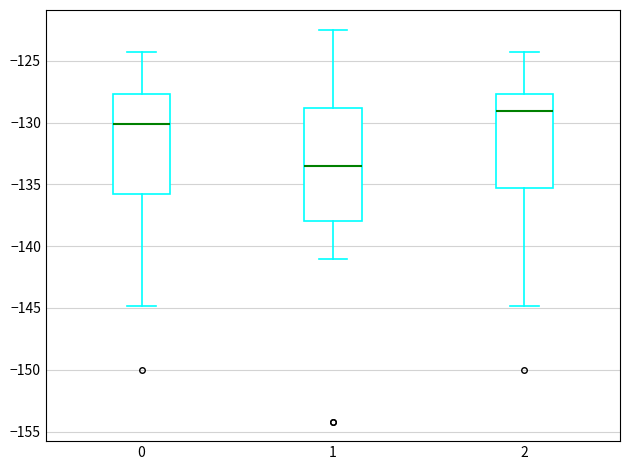

Where does the lower whisker of the box at x = 0 end on the y-axis? The values are not printed on the chart, so give them approximately, as read against the axis.

-145.0